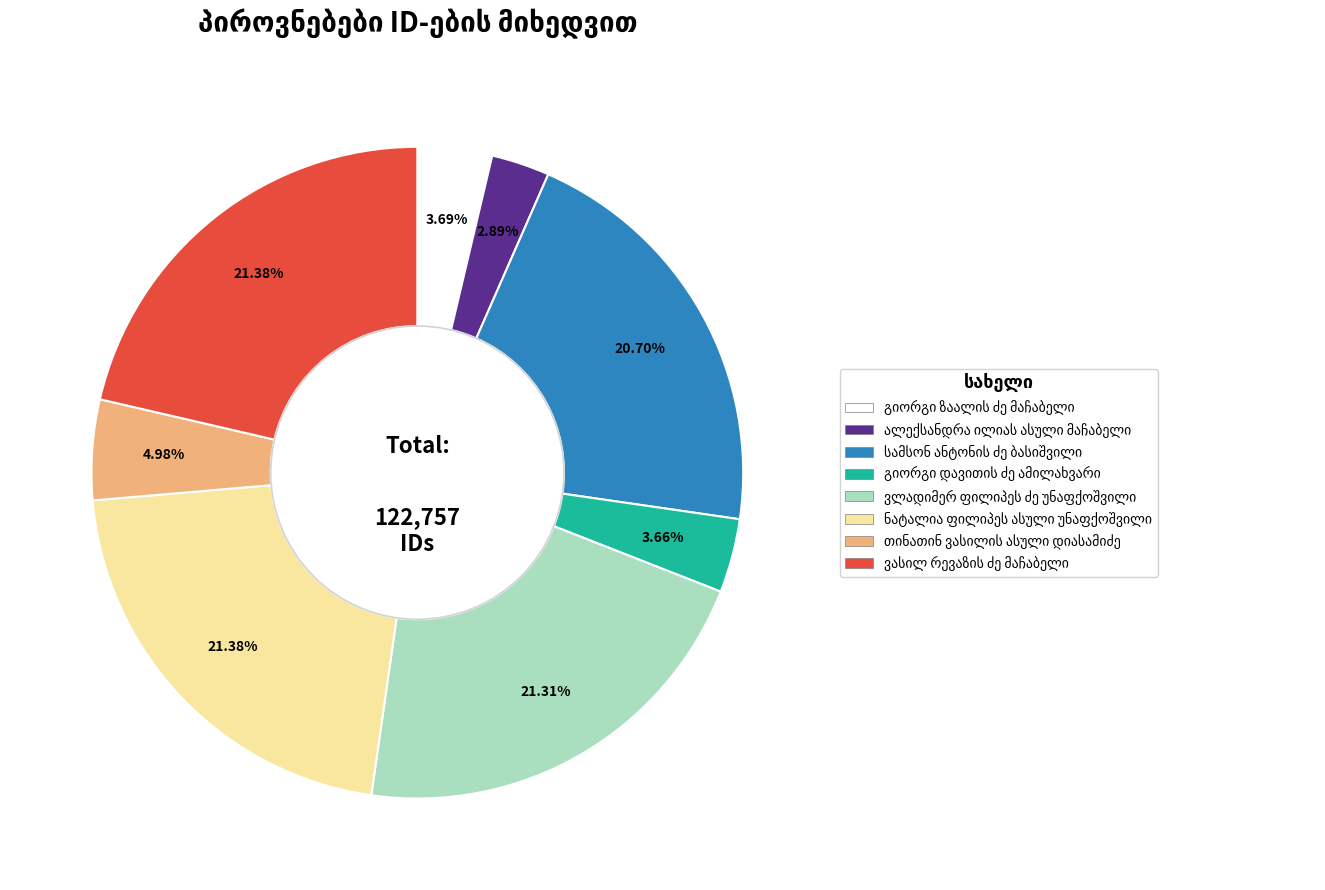

Does any single category account for the majority?

No